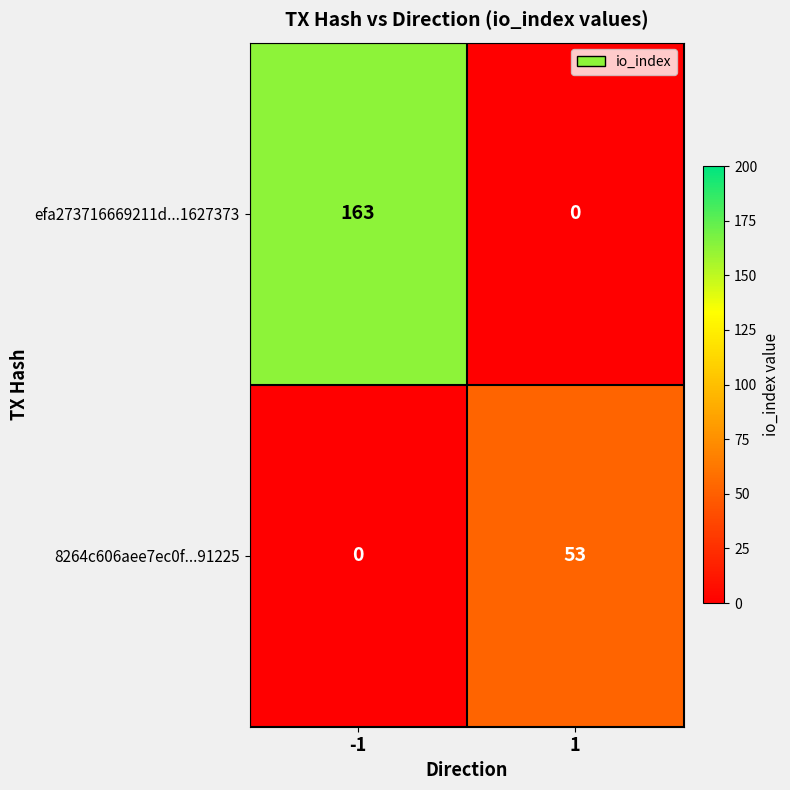

Between -1 and 1, which series saw the biggest shift?

efa273716669211d...1627373